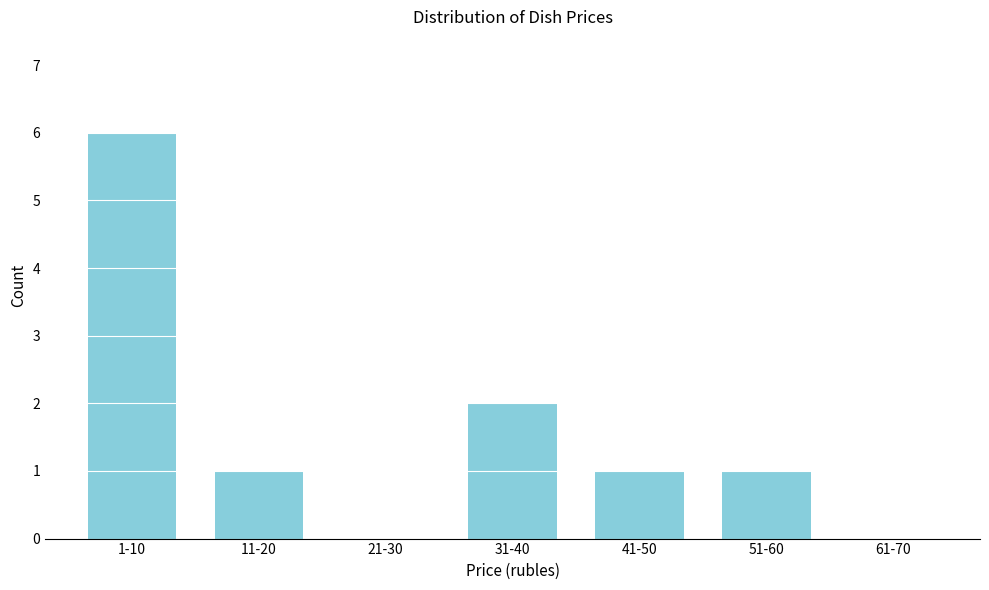

Reading right to left, list all the values displayed in this chart.

61-70=0	51-60=1	41-50=1	31-40=2	21-30=0	11-20=1	1-10=6